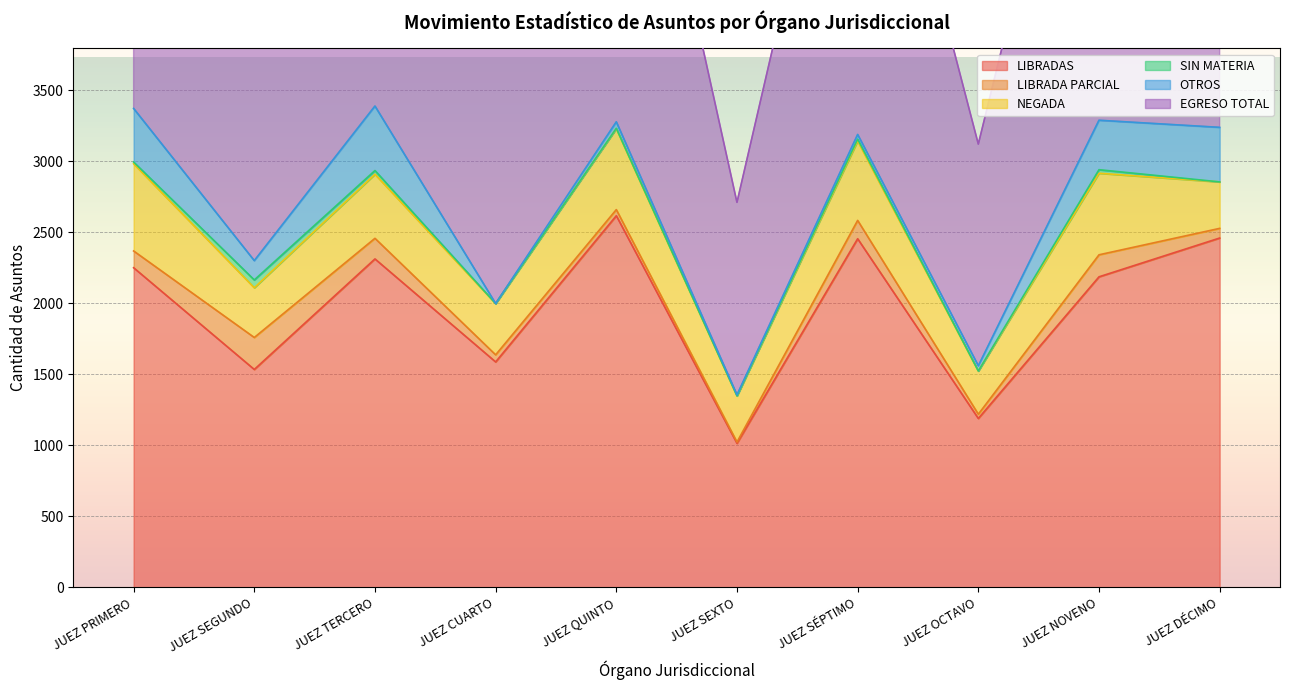

What is the value of the SIN MATERIA point at the 3rd from the left?

26